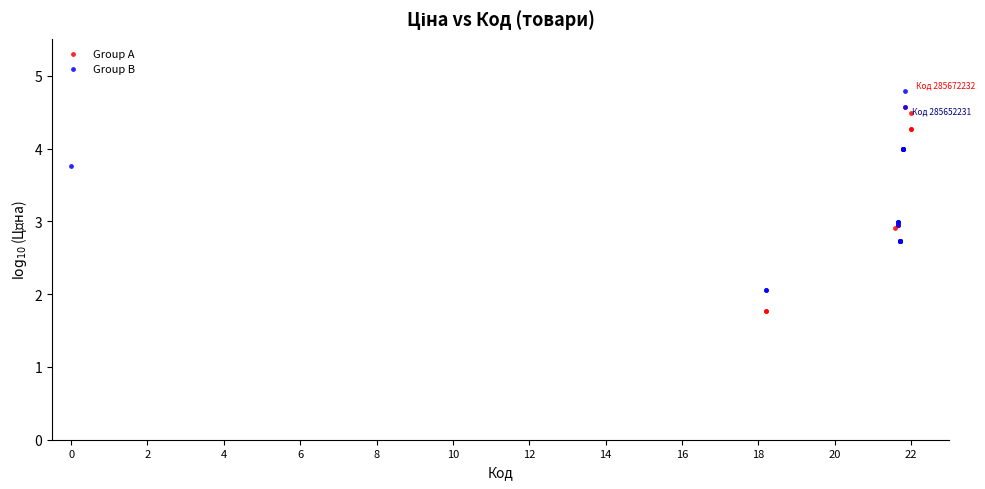

Which series reaches the minimum Y coordinate?

Group A